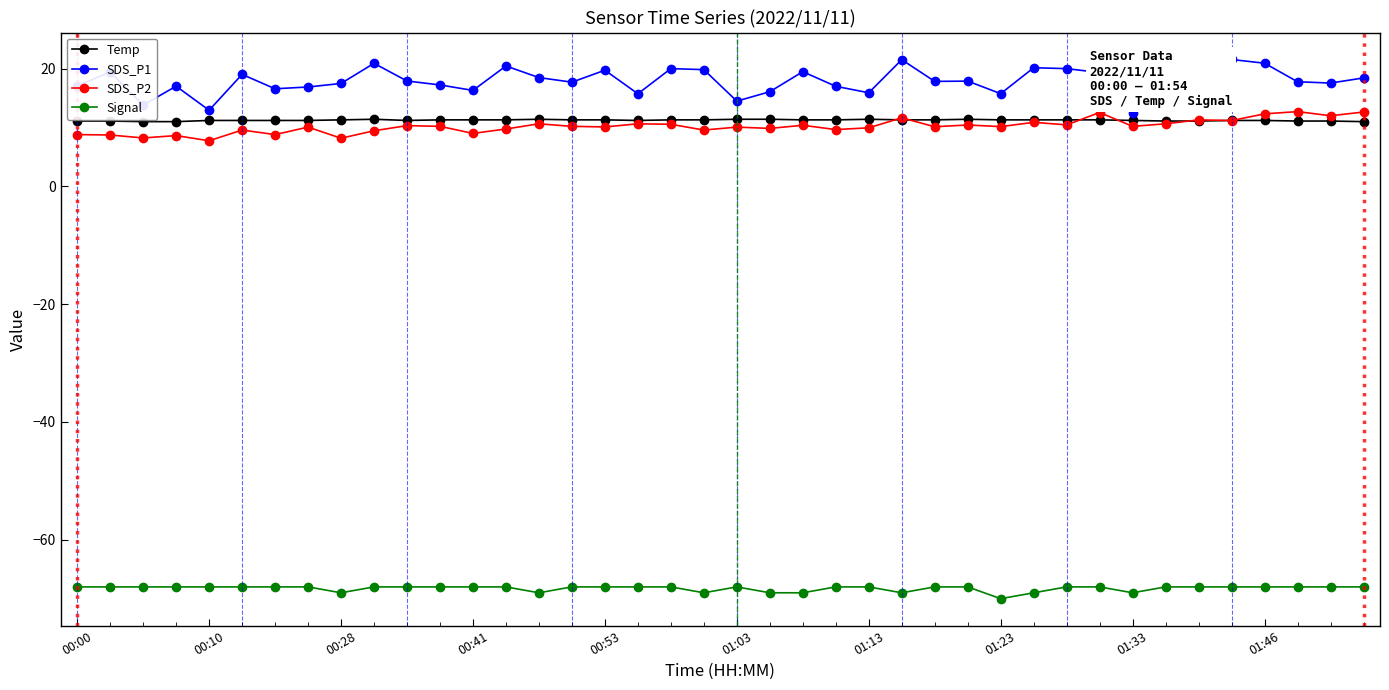

What is the difference between the maximum and minimum values in the Signal series?

2.0